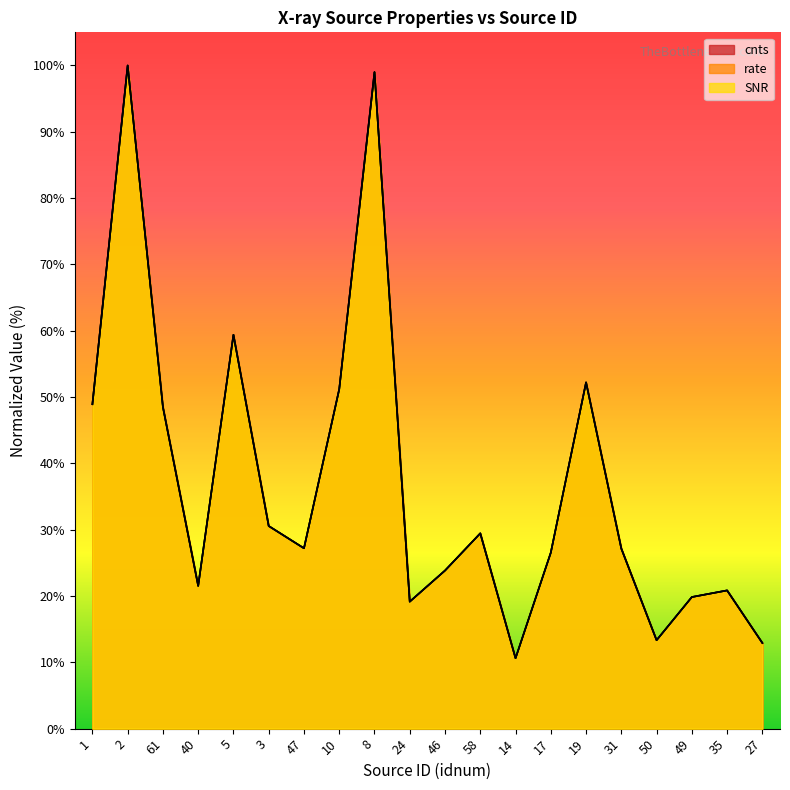

Is it true that SNR equals 20.8 at 35?

True